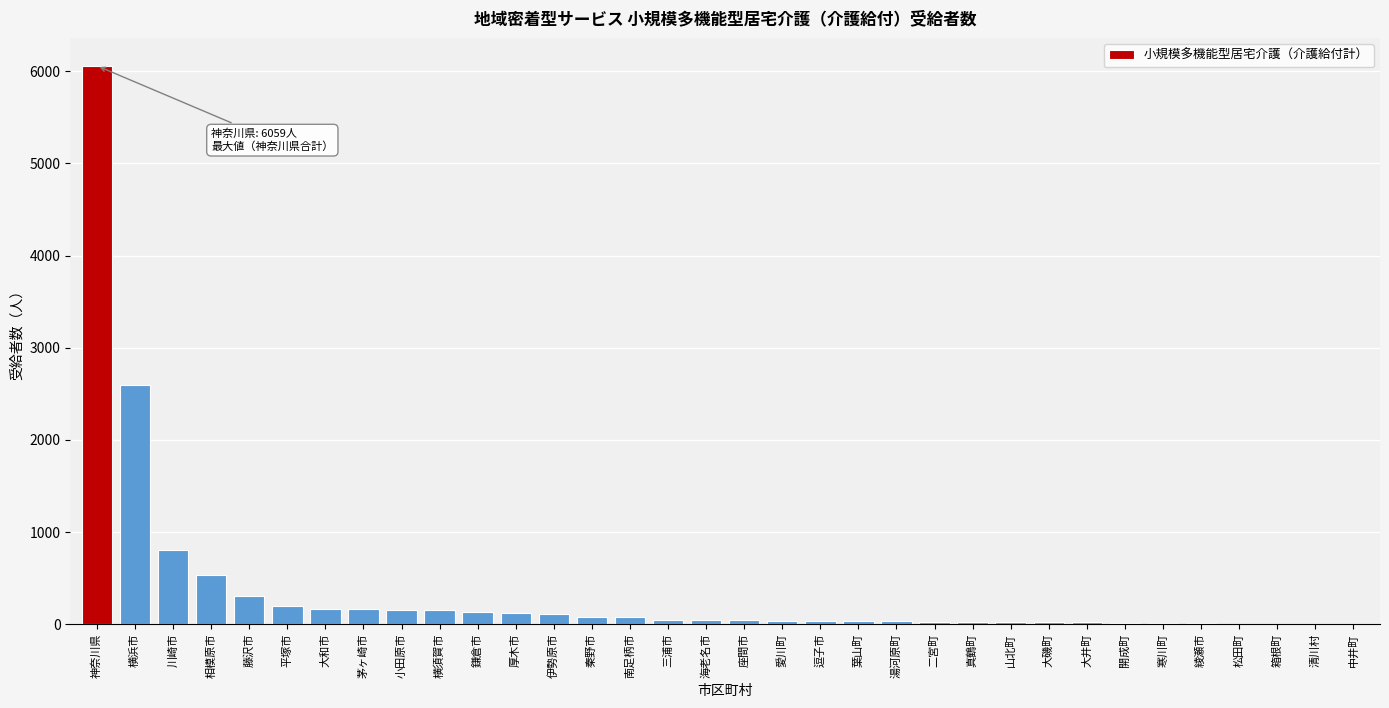

Which label corresponds to the largest value in the chart?

神奈川県